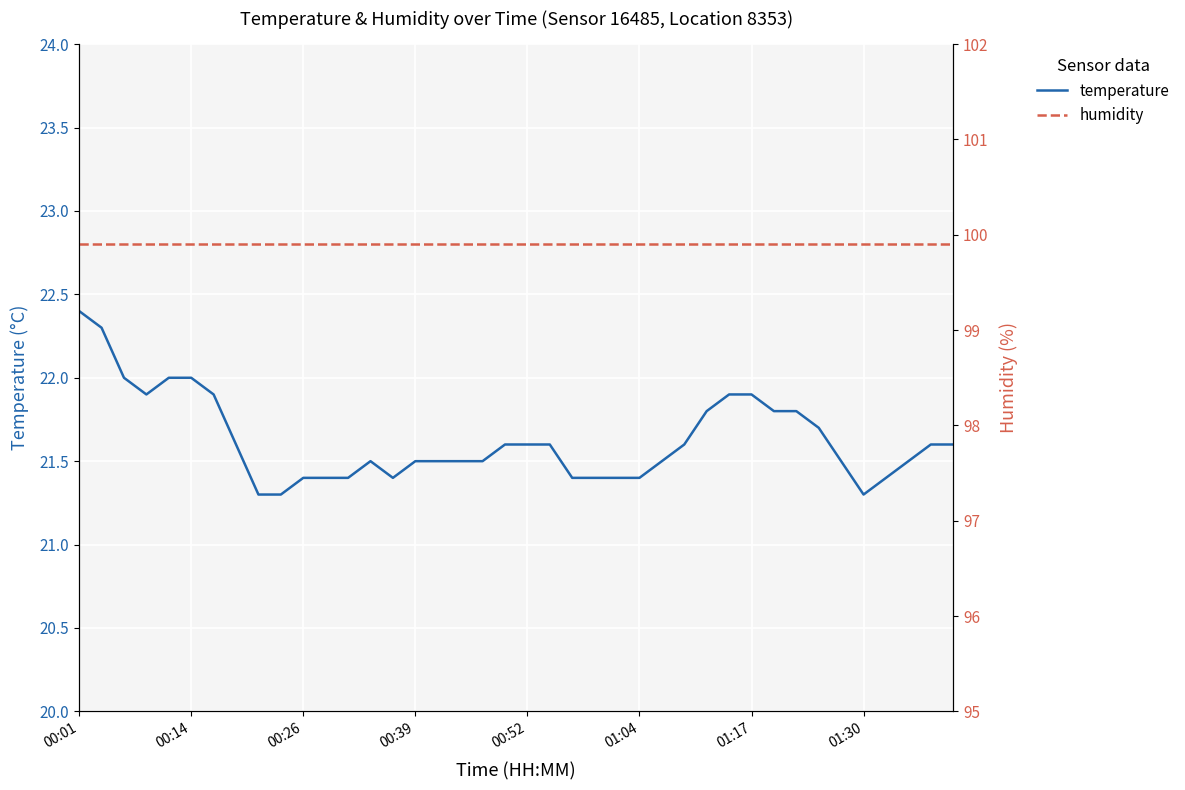

True or false: humidity and temperature intersect in this chart.

False